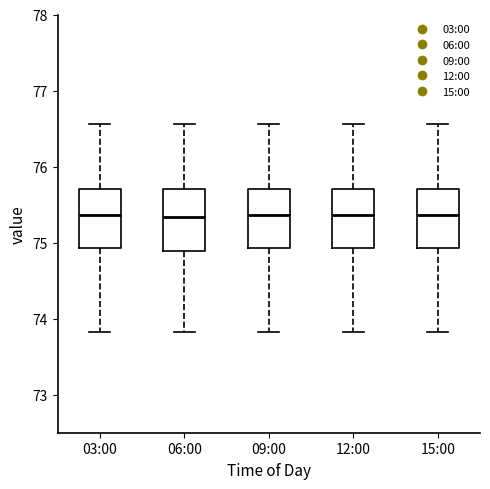

Where is the upper edge of the box for 12:00 on the y-axis? The values are not printed on the chart, so give them approximately, as read against the axis.

75.7